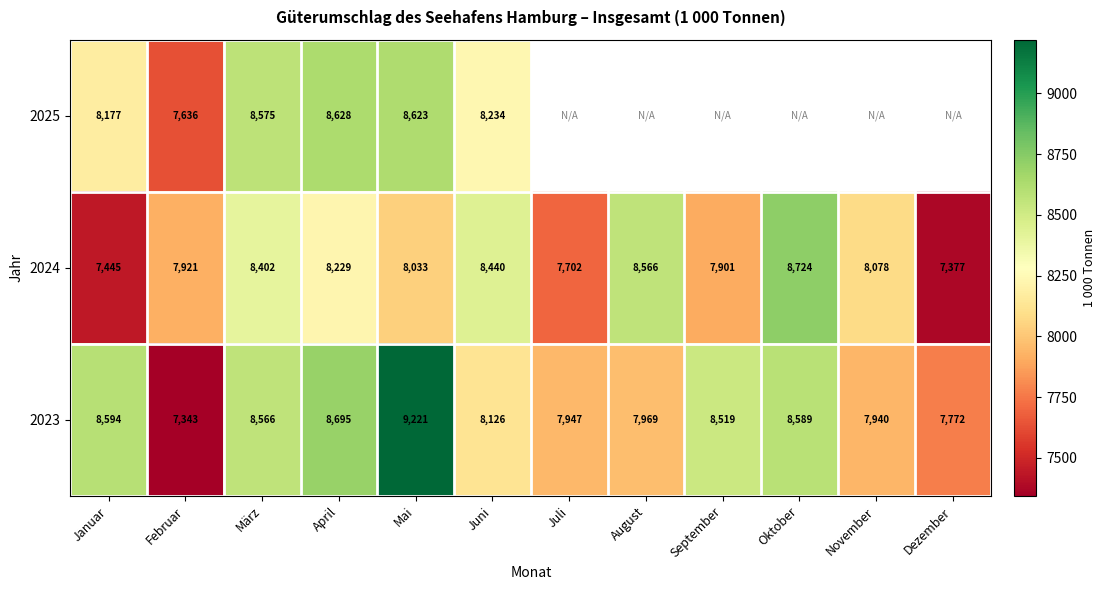

Where does the 2024 series first go above 8078?

März